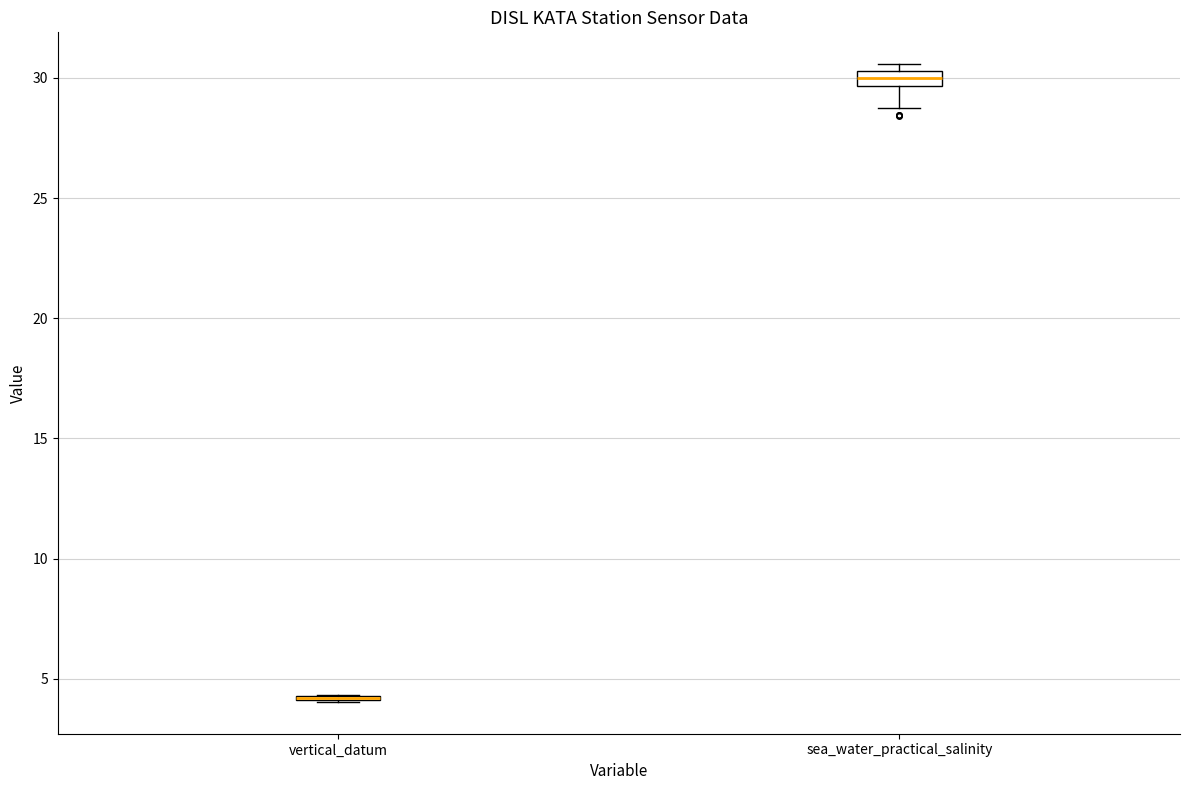

Where is the upper edge of the box for sea_water_practical_salinity on the y-axis? The values are not printed on the chart, so give them approximately, as read against the axis.

30.5